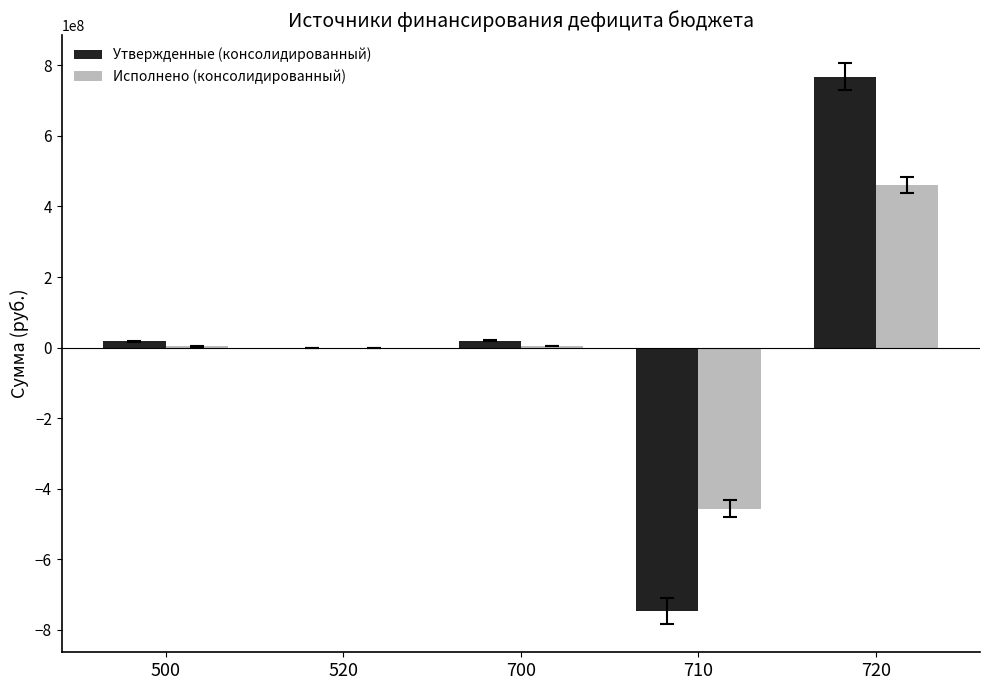

Count the number of data series in this chart.

2